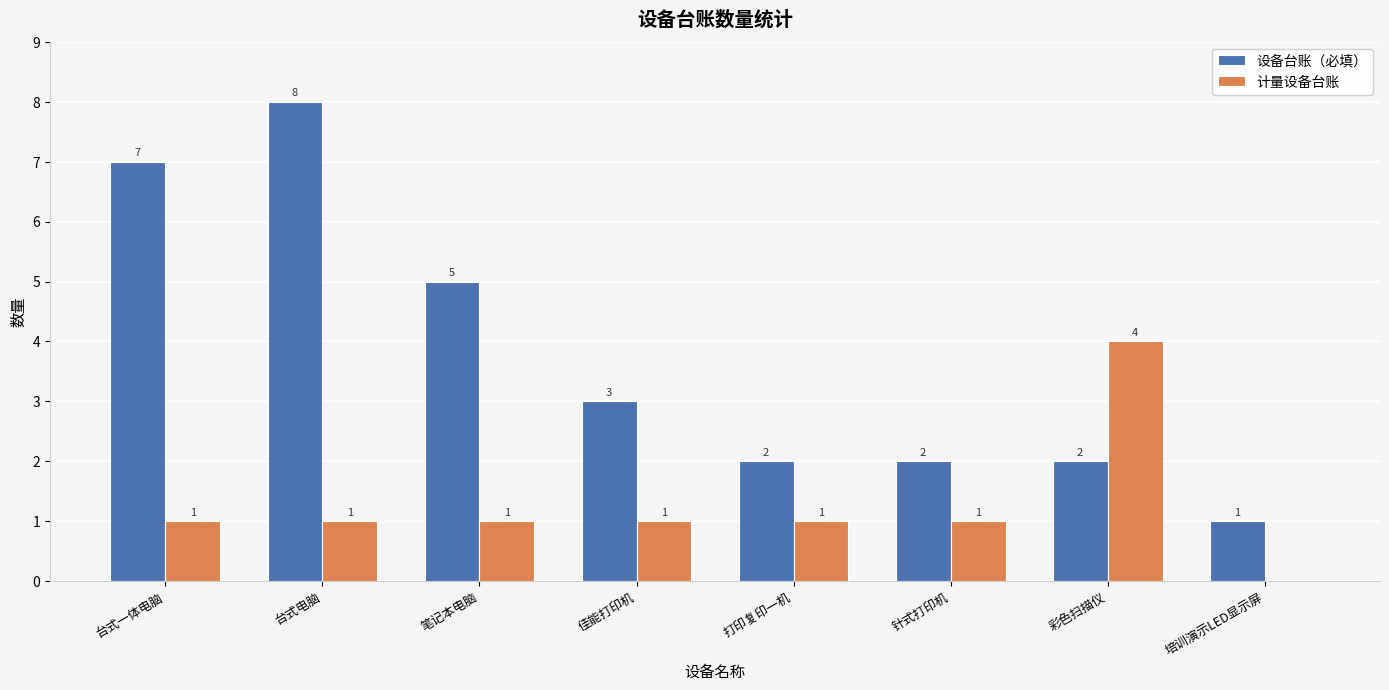

Reading left to right, what are all the values shown in this chart?

设备台账（必填）: 台式一体电脑=7	台式电脑=8	笔记本电脑=5	佳能打印机=3	打印复印一机=2	针式打印机=2	彩色扫描仪=2	培训演示LED显示屏=1
计量设备台账: 台式一体电脑=1	台式电脑=1	笔记本电脑=1	佳能打印机=1	打印复印一机=1	针式打印机=1	彩色扫描仪=4	培训演示LED显示屏=0